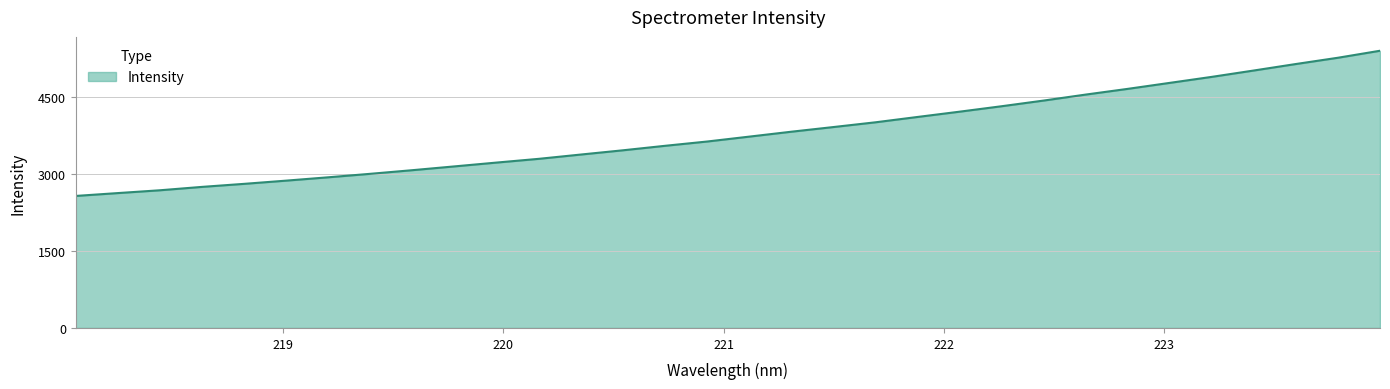

What is the maximum value shown in the chart?

5395.1